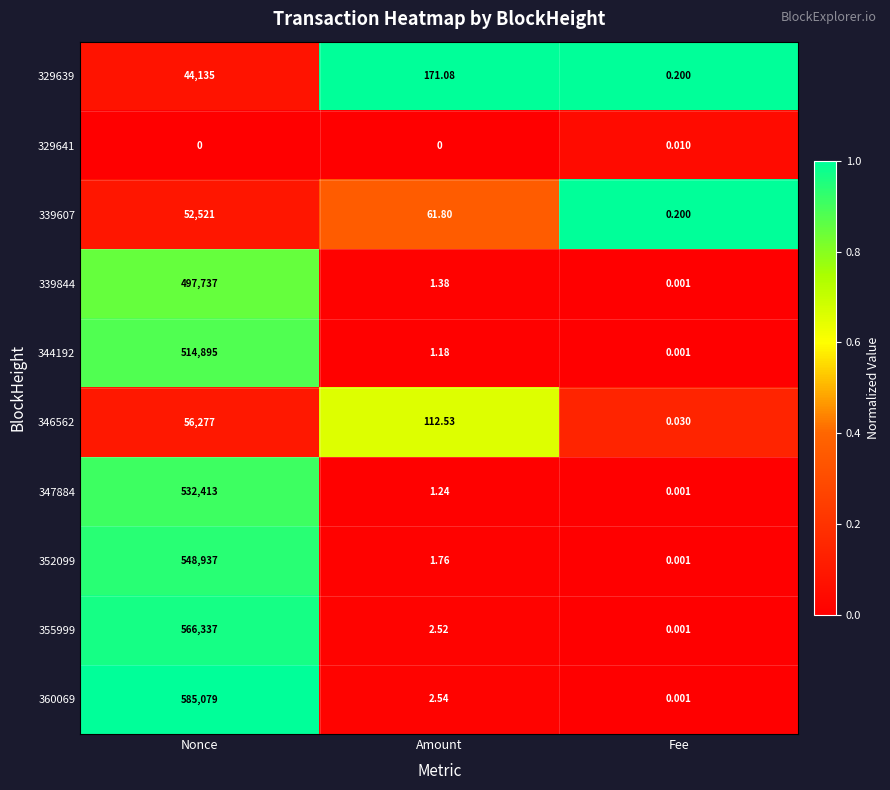

At which category is the sum across all series the highest?

Nonce